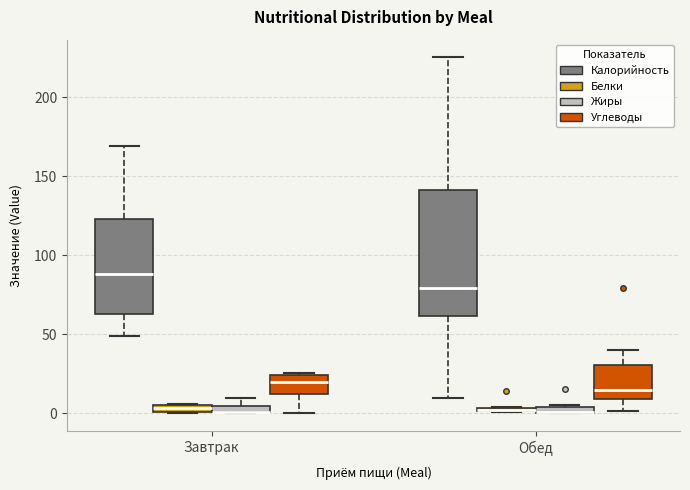

Which box is the tallest, from its lower edge to its upper edge?

Обед (Калорийность)